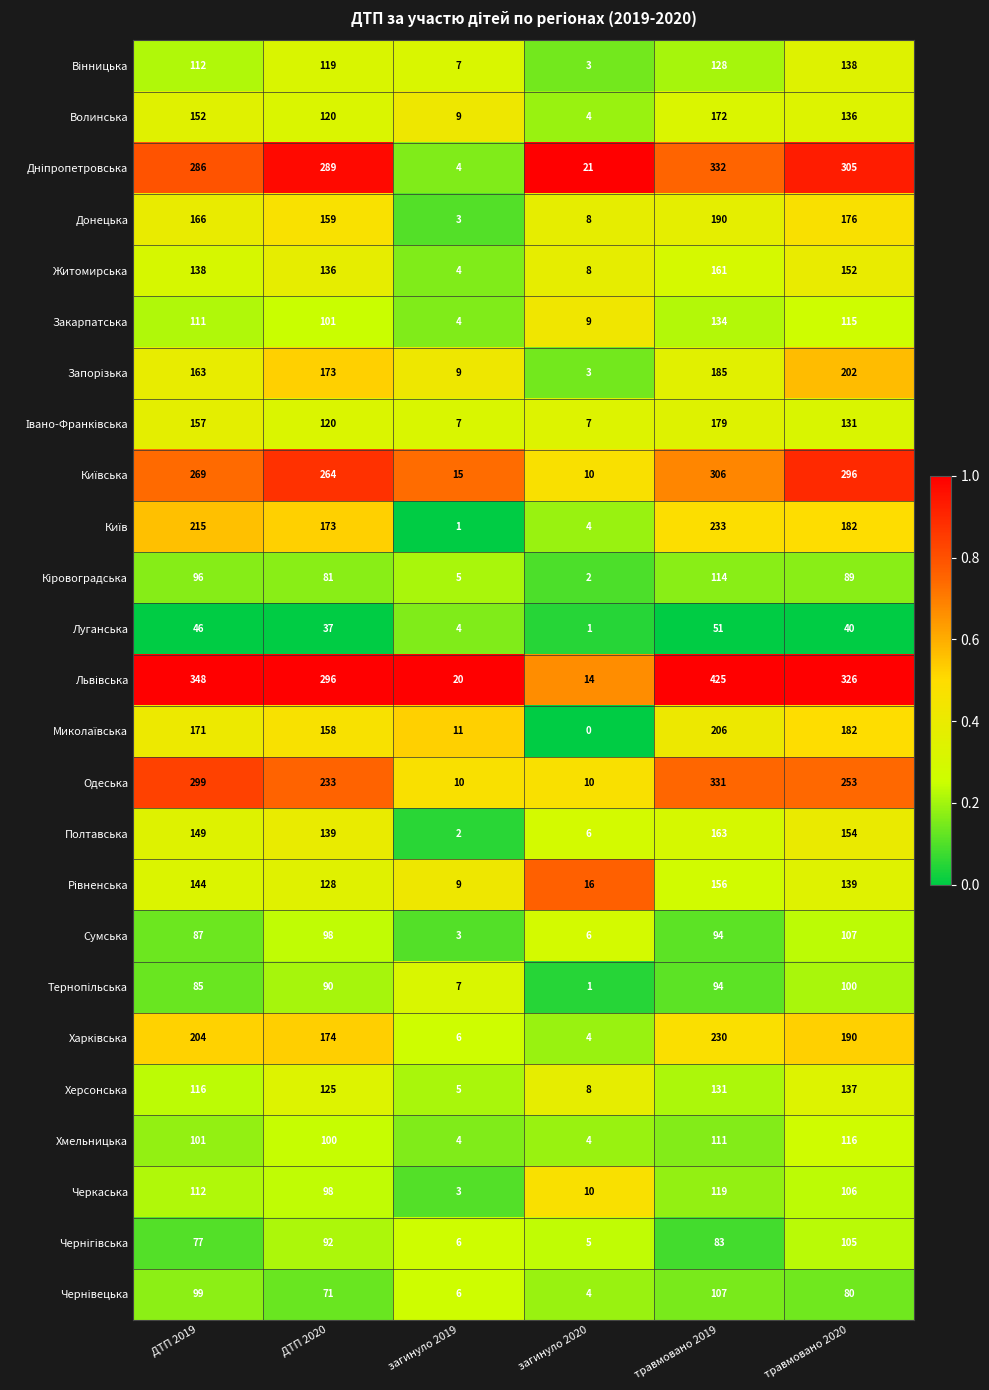

Where does the Сумська series first go above 94?

ДТП 2020